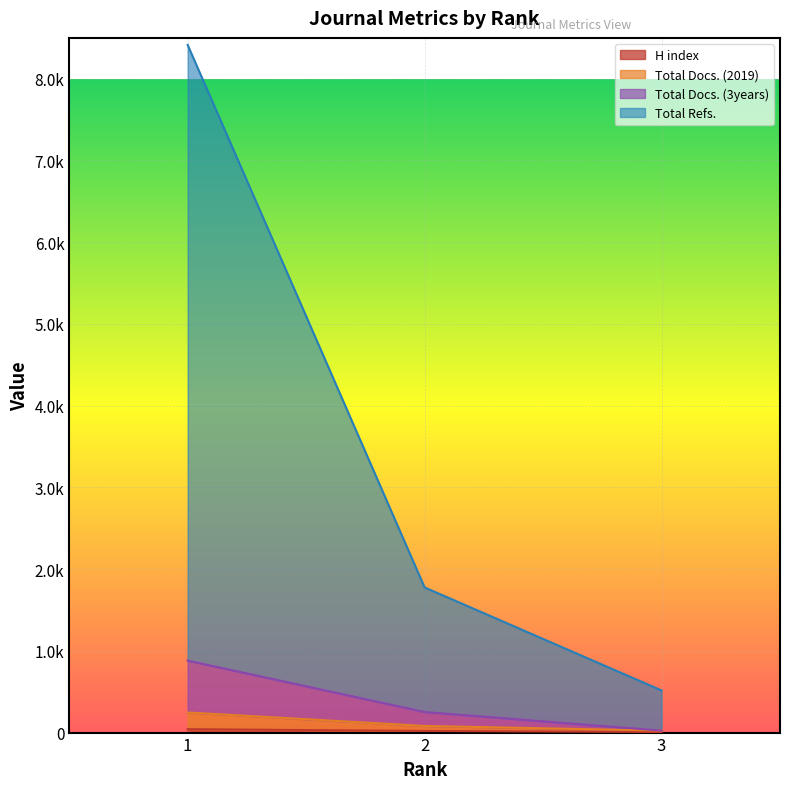

Where is Total Refs. nearest to the value 4465?

2